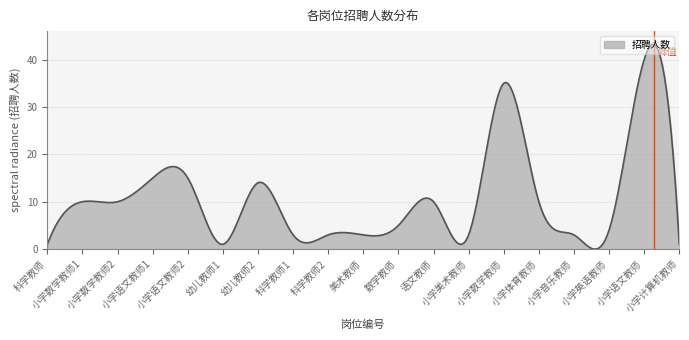

What is the greatest value displayed?

43.2